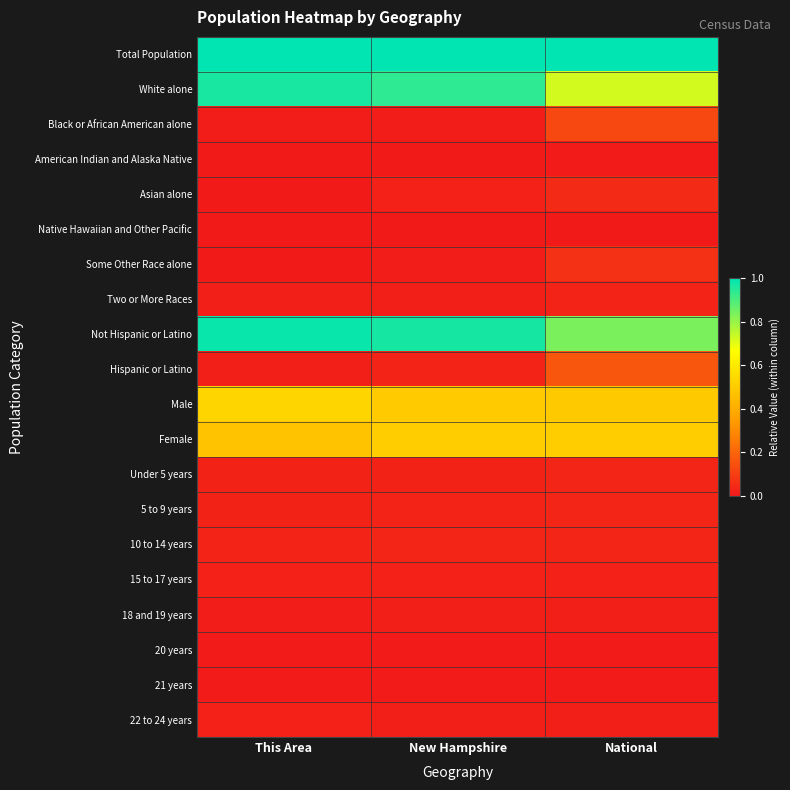

What is the spread (max minus min) of values at This Area?

1.0